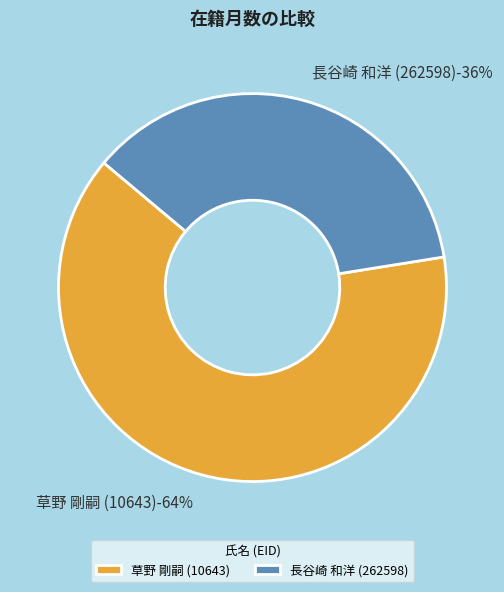

Which category has the smallest portion of the pie?

長谷崎 和洋 (262598)